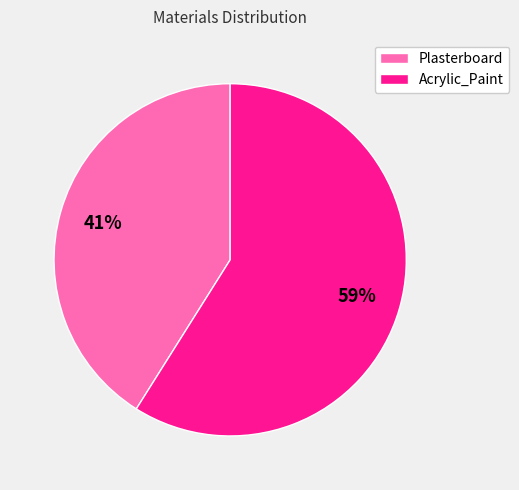

Does Plasterboard account for over 50% of the chart?

No